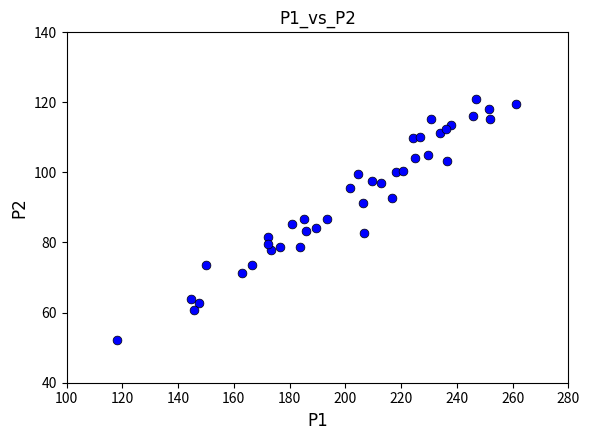

What is the range of Y values (max minus min)?

68.6